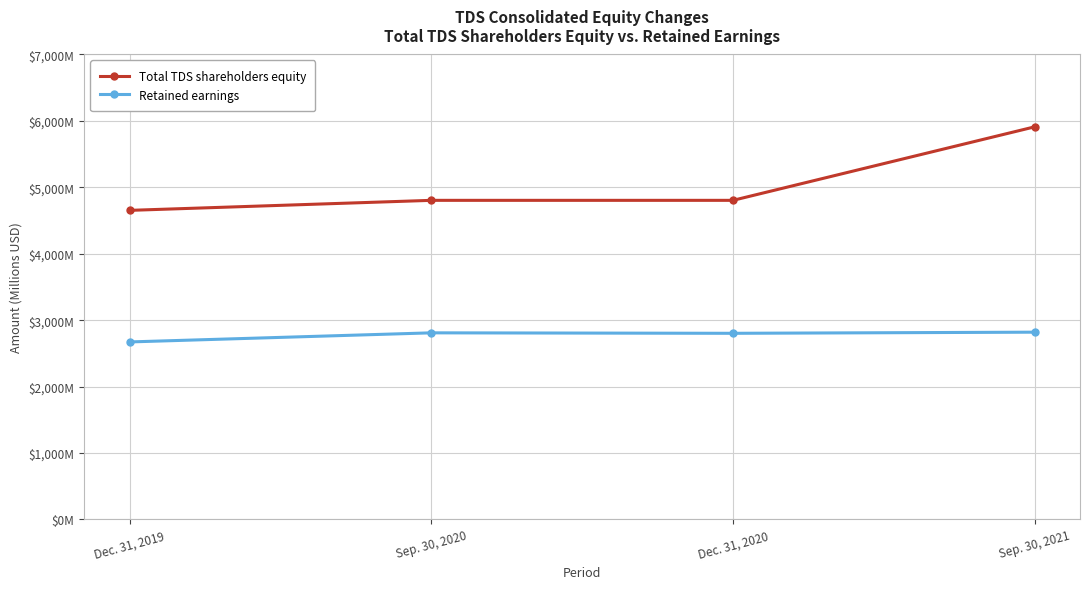

Does the chart have visible grid lines?

Yes